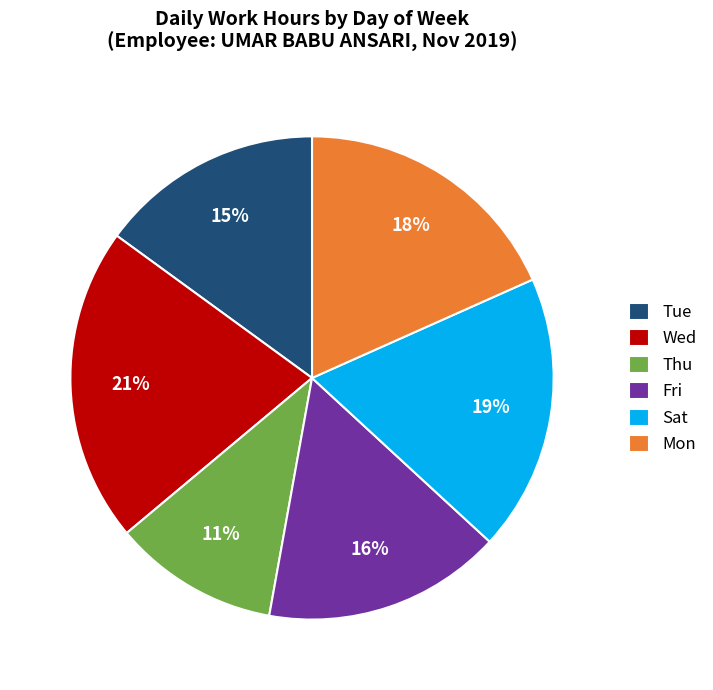

To the nearest percent, what percentage of the pie is Fri?

16%